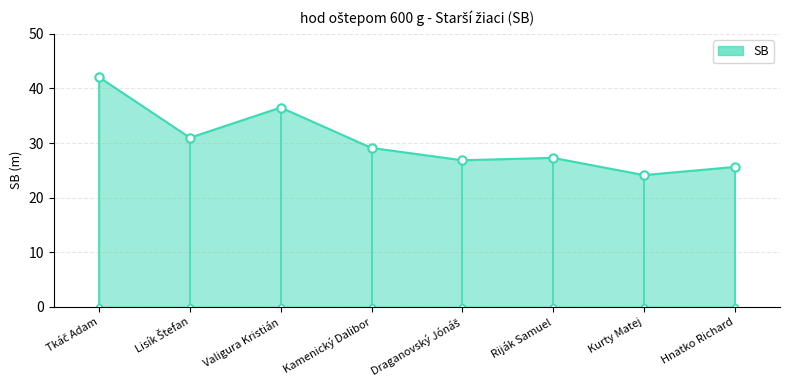

Read the value at Valigura Kristián.

36.5